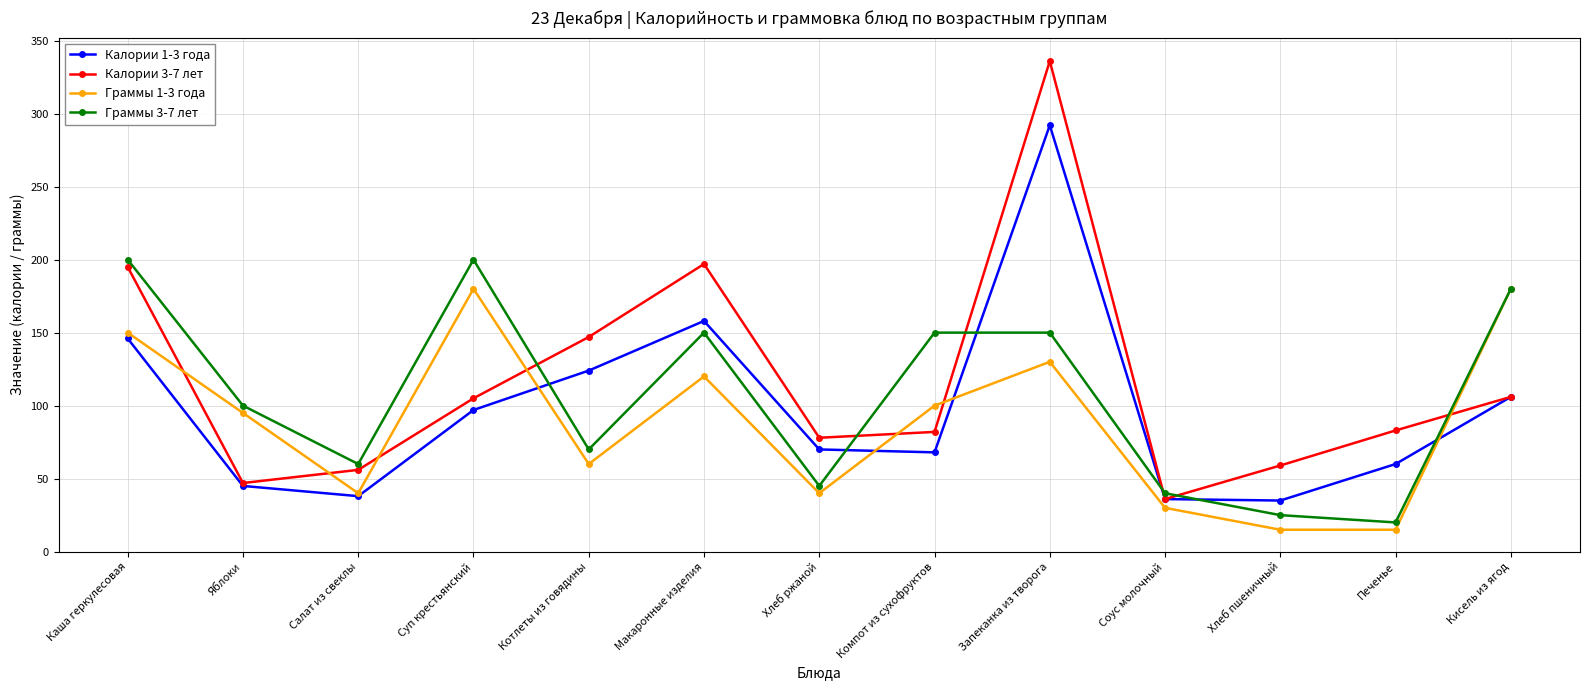

What is the minimum value shown in the chart?

15